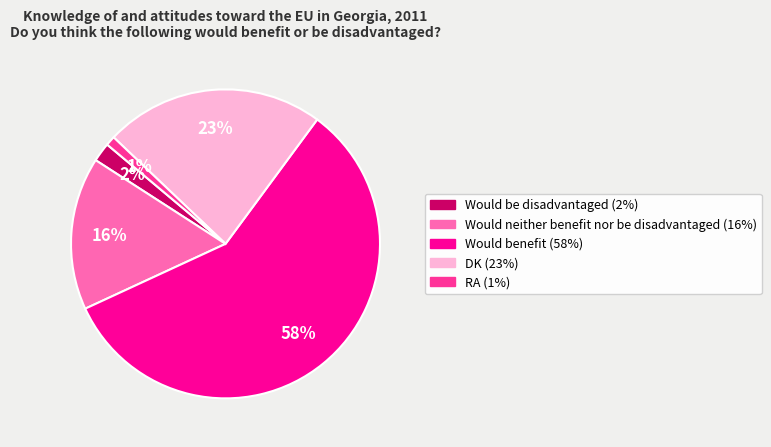

Is the sum of Would be disadvantaged and Would benefit greater than half?

Yes